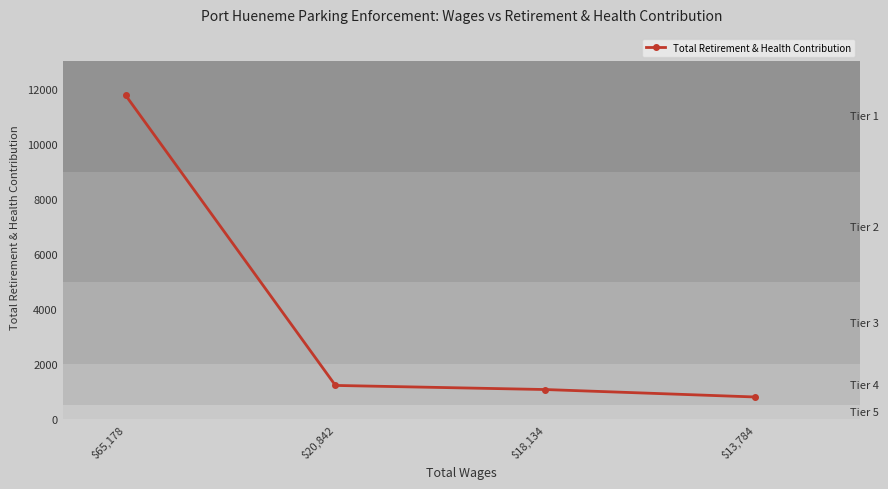

Which category has the lowest value across all series?

$13,784